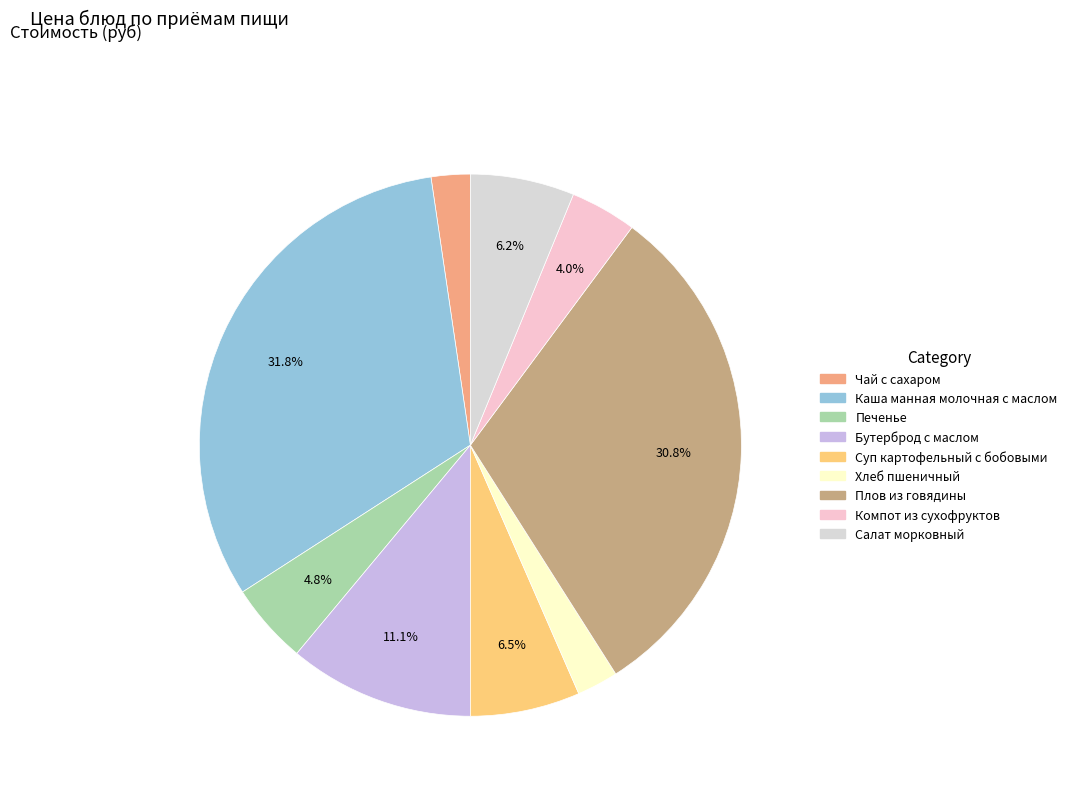

Rank the categories by value from lowest to highest.

Чай с сахаром, Хлеб пшеничный, Компот из сухофруктов, Печенье, Салат морковный, Суп картофельный с бобовыми, Бутерброд с маслом, Плов из говядины, Каша манная молочная с маслом